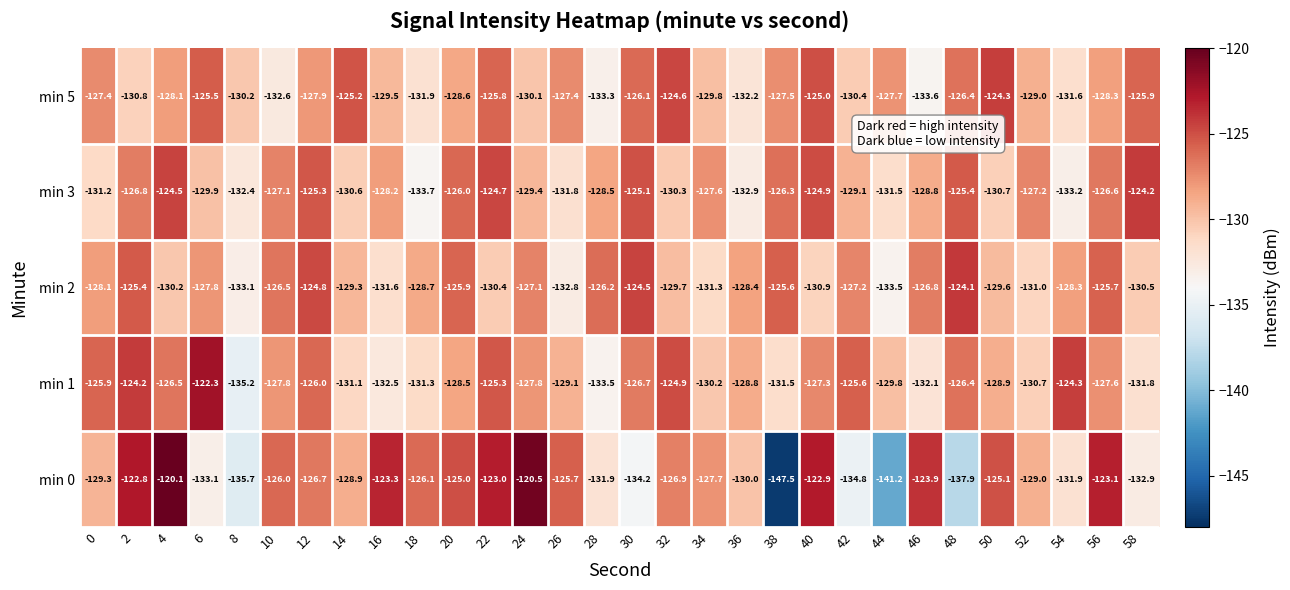

Which label corresponds to the smallest value in the chart?

38